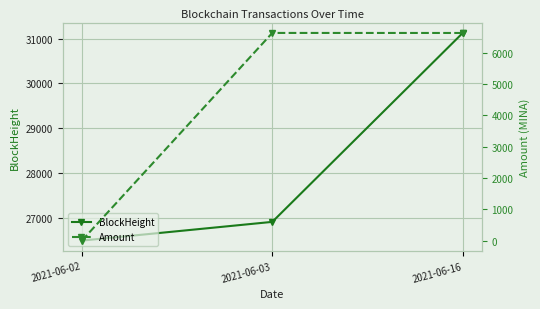

How many values in the BlockHeight series are below 26911?

1